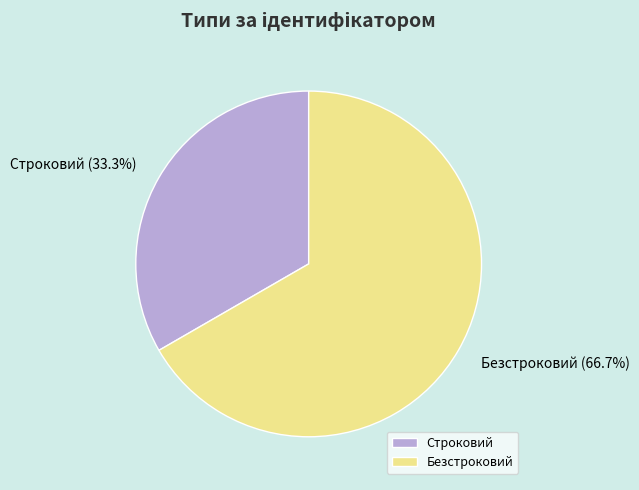

To the nearest percent, what portion does Строковий represent?

33%